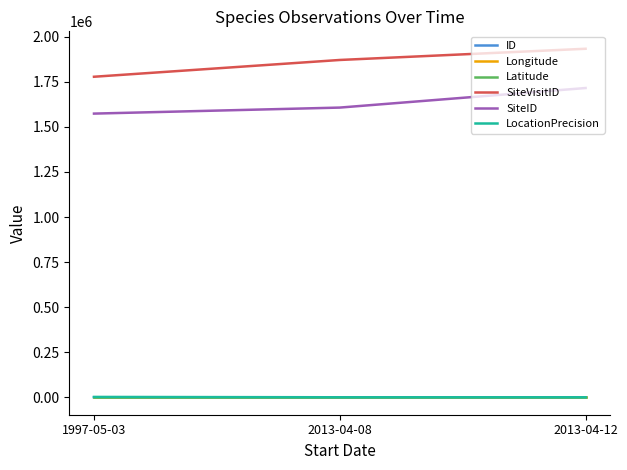

Is the value of SiteVisitID at 2013-04-12 greater than the value of ID at 1997-05-03?

Yes